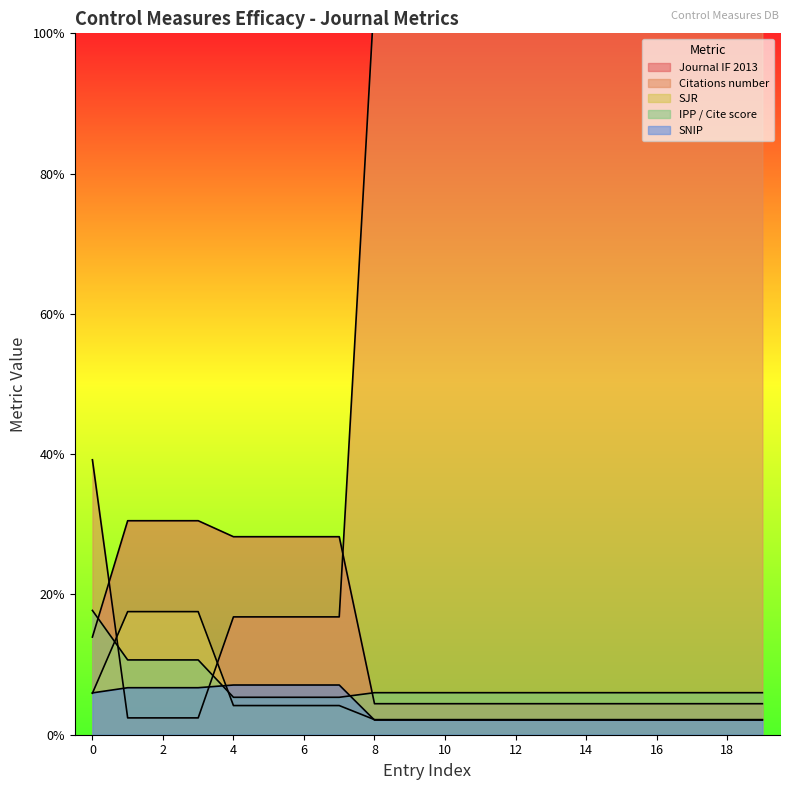

How many data points in Citations number are less than 26?

8